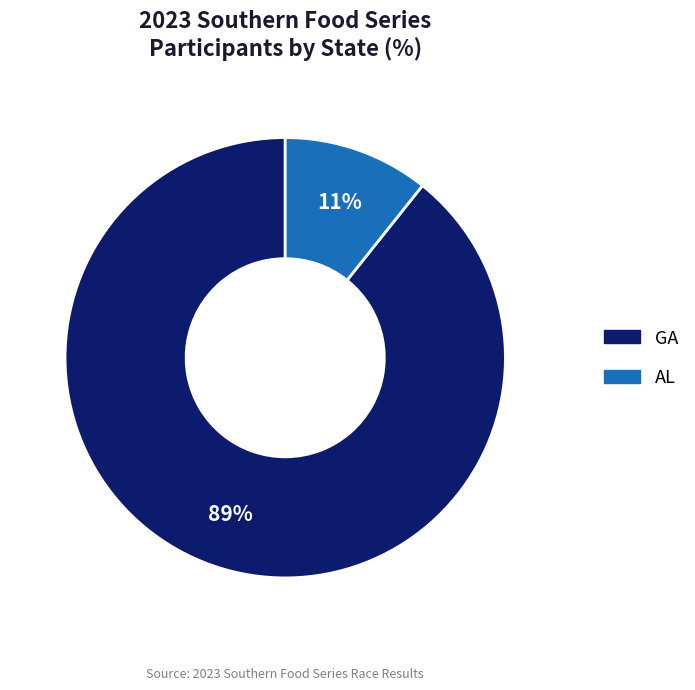

To the nearest percent, what is the average slice percentage?

50%